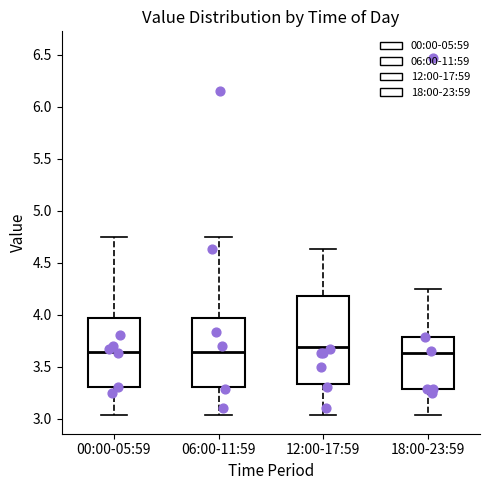

Reading left to right, read every box against the y-axis: the position of its median line, the range the box covers, and the ends of its whiskers. The values are not printed on the chart, so give them approximately, as read against the axis.

00:00-05:59: median 3.65, box 3.30 to 3.95, whiskers 3.05 to 4.75
06:00-11:59: median 3.65, box 3.30 to 3.95, whiskers 3.05 to 4.75
12:00-17:59: median 3.70, box 3.35 to 4.20, whiskers 3.05 to 4.65
18:00-23:59: median 3.65, box 3.30 to 3.80, whiskers 3.05 to 4.25